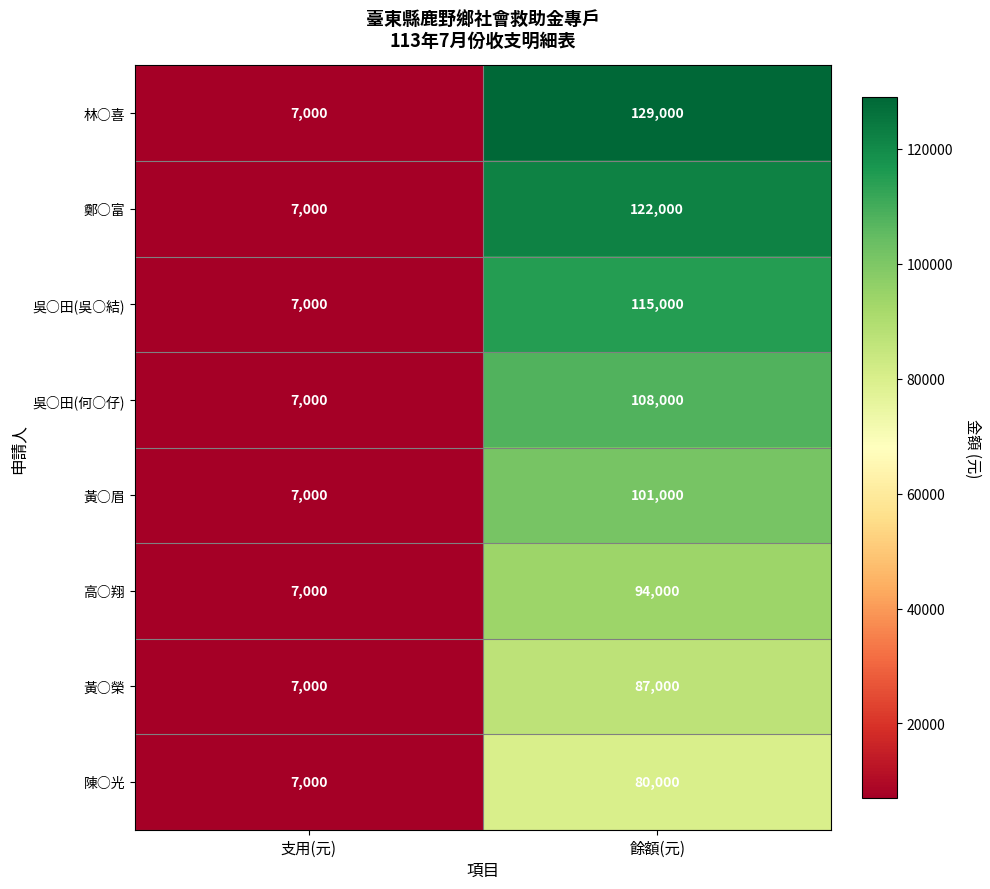

Count the number of categories in the chart.

2